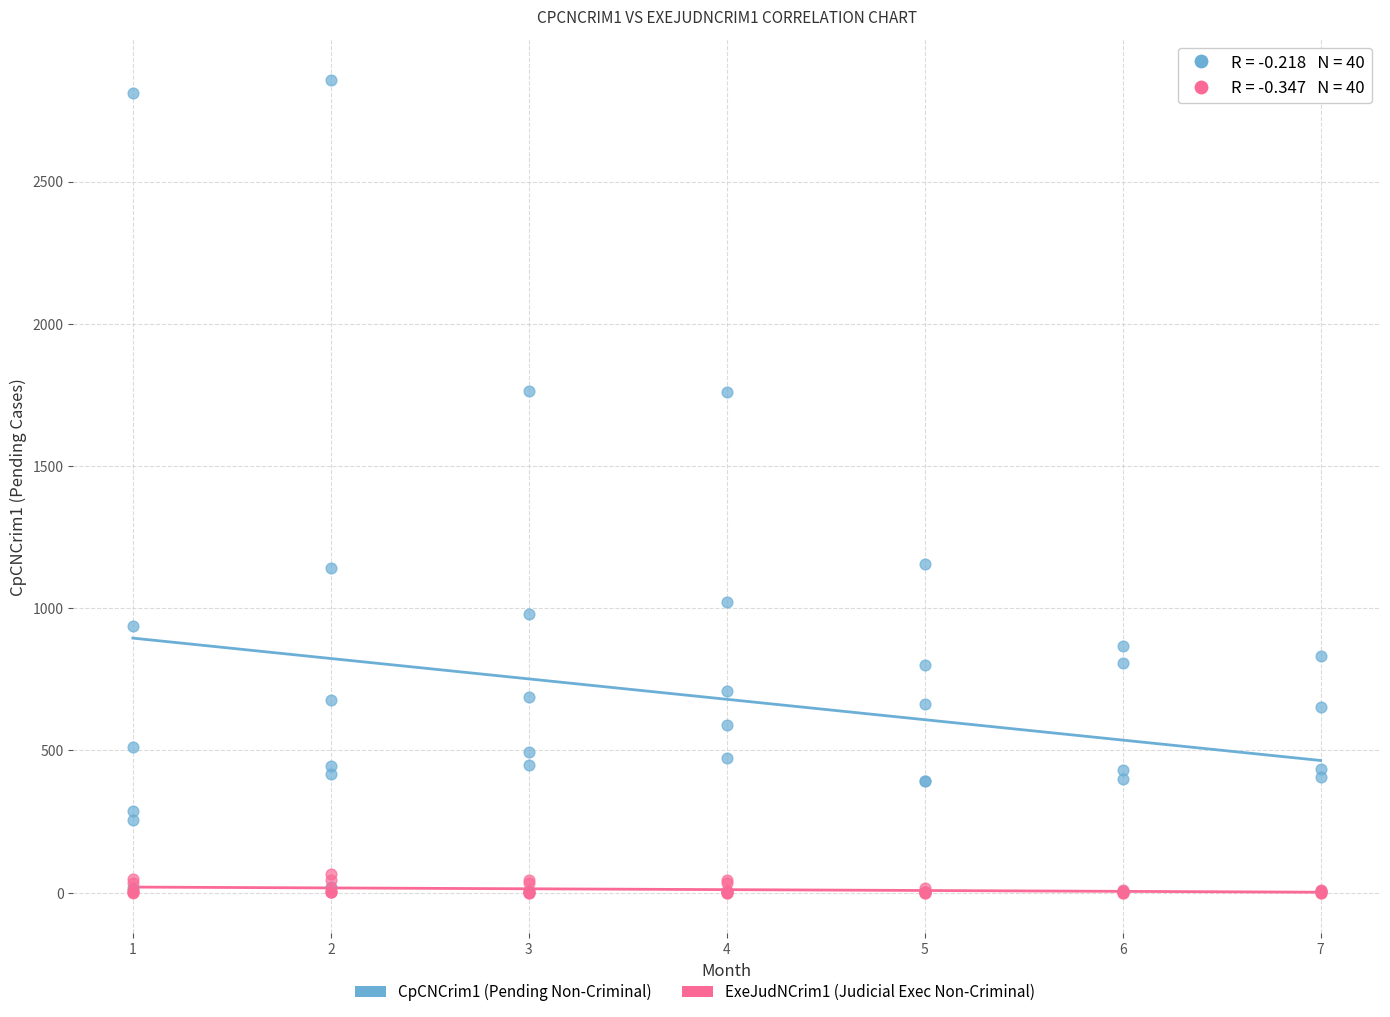

Which series has the largest Y range (max minus min)?

CpCNCrim1 (Pending Non-Criminal)